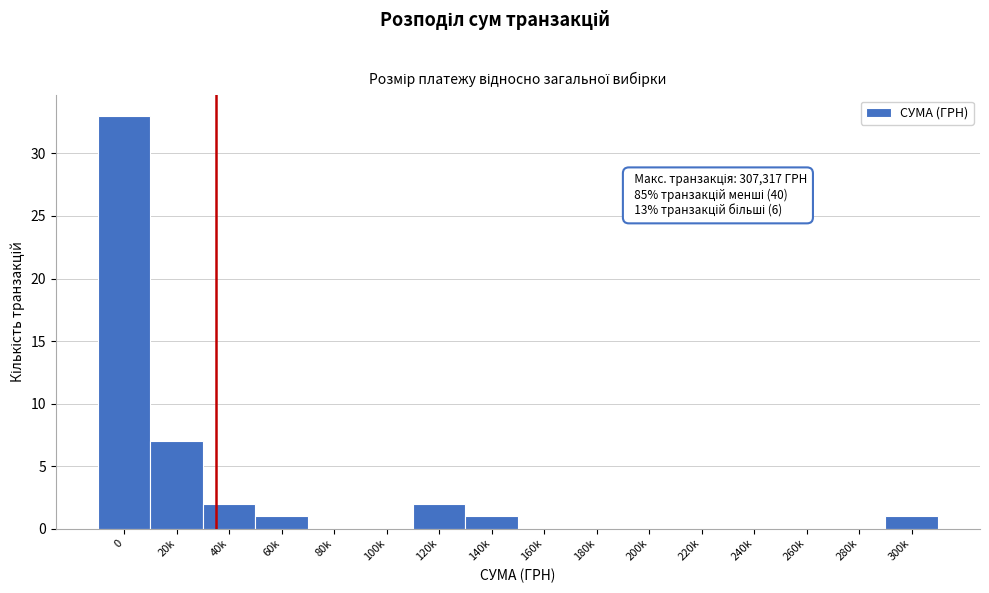

Reading left to right, transcribe all the data shown in this chart.

0=33	20k=7	40k=2	60k=1	80k=0	100k=0	120k=2	140k=1	160k=0	180k=0	200k=0	220k=0	240k=0	260k=0	280k=0	300k=1